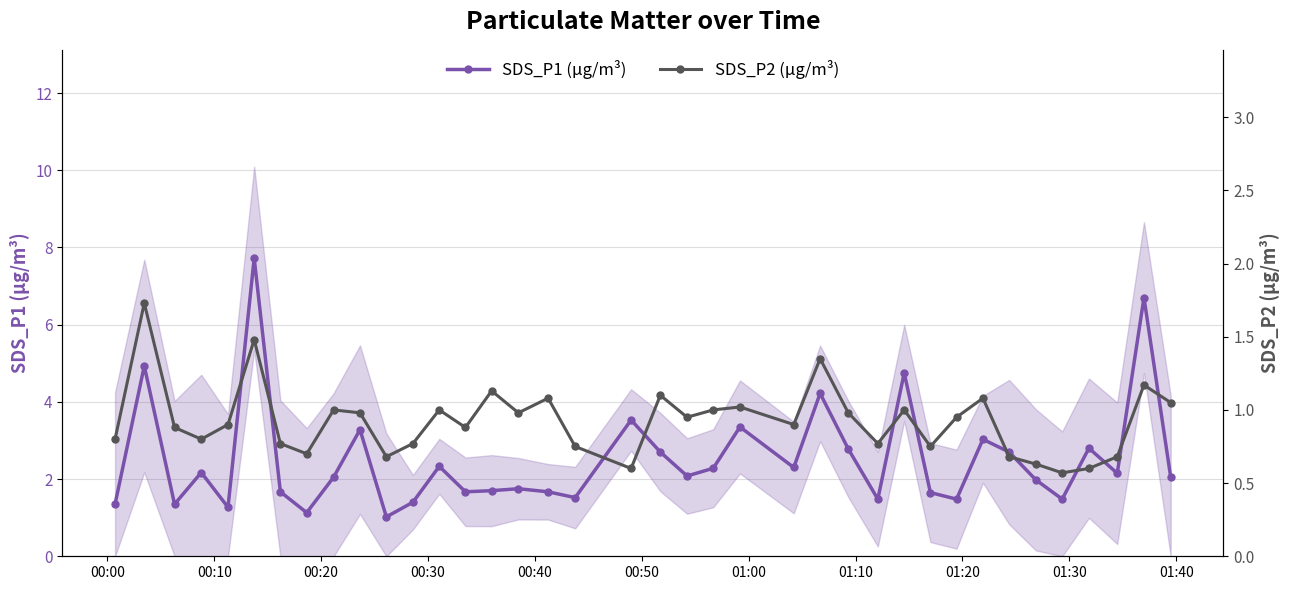

How many lines are shown in the chart?

2